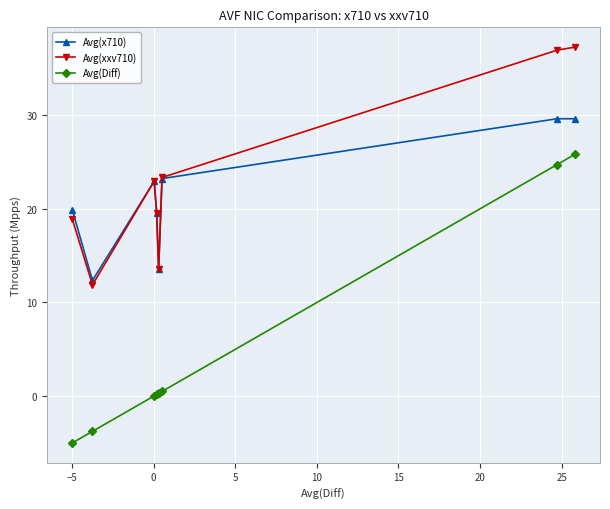

Which series has the widest spread of values?

Avg(Diff)